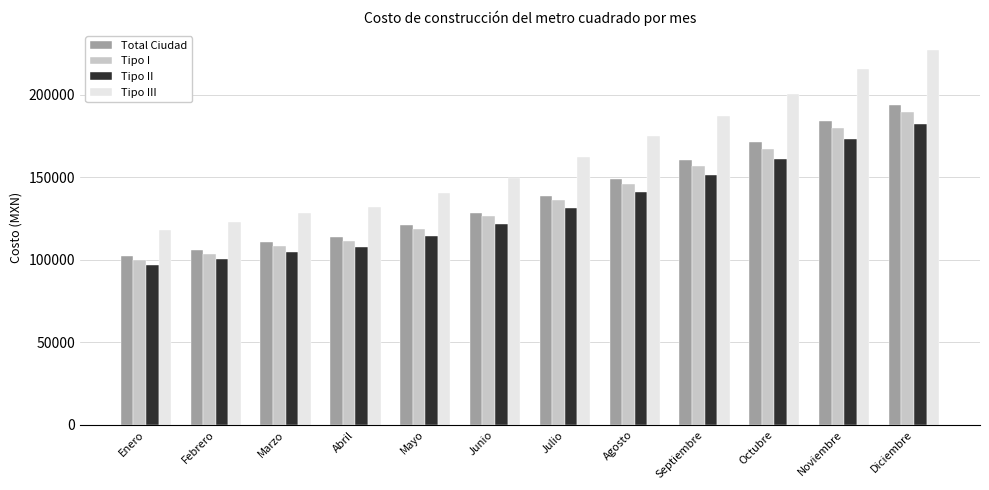

Rank the series by their maximum value, from lowest to highest.

Tipo II, Tipo I, Total Ciudad, Tipo III